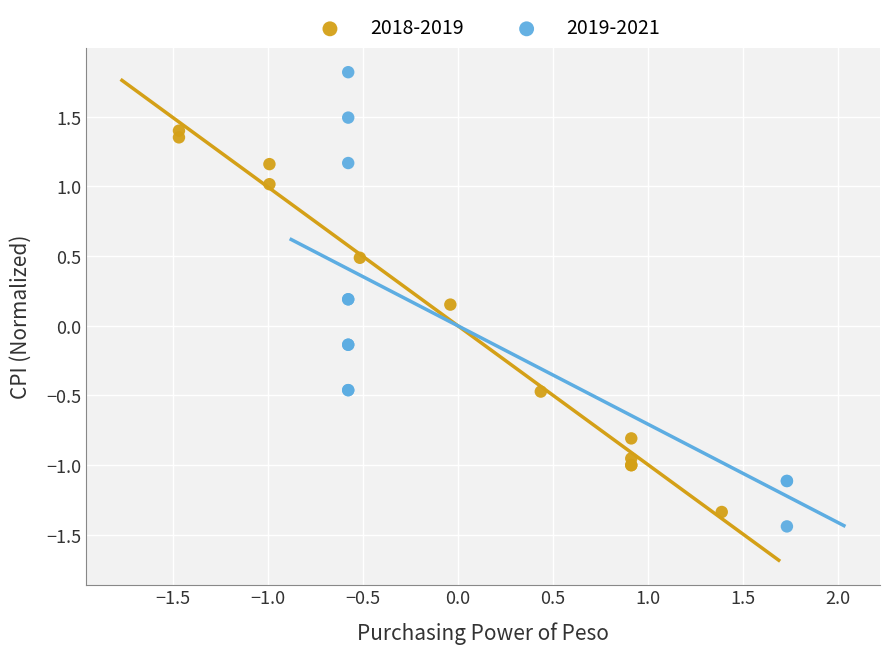

Which series has the widest spread of Y values?

2019-2021